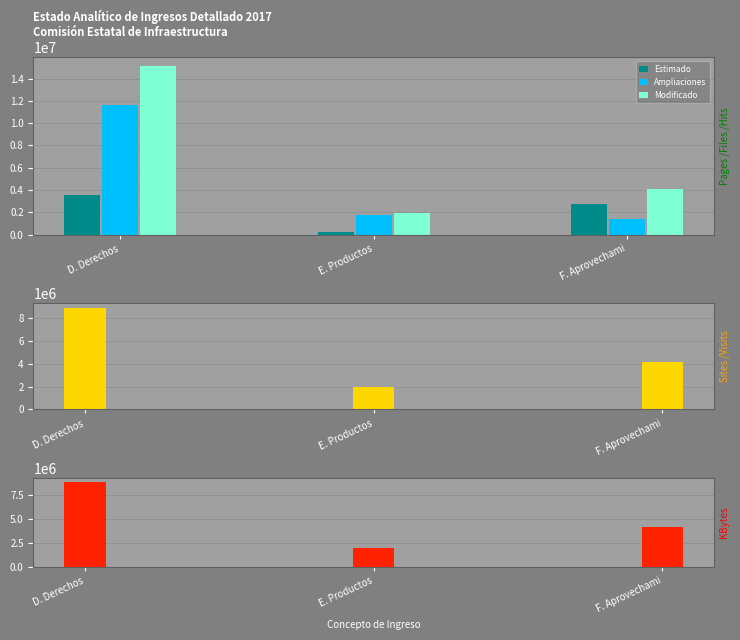

What is the minimum value for Estimado?

186346